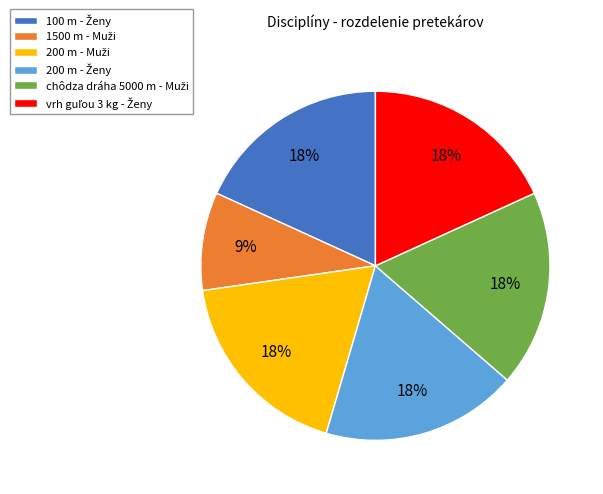

Is there a majority slice in this chart?

No